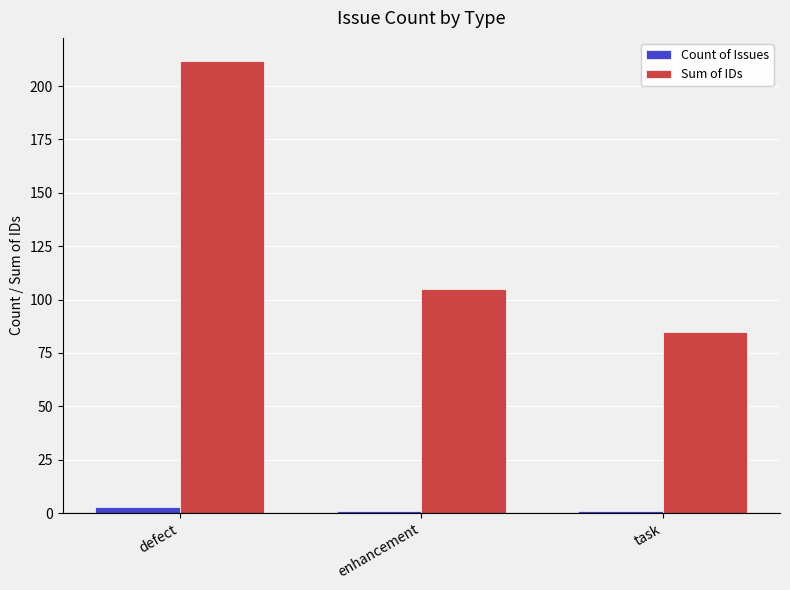

The value of Count of Issues at task is 1. True or false?

True